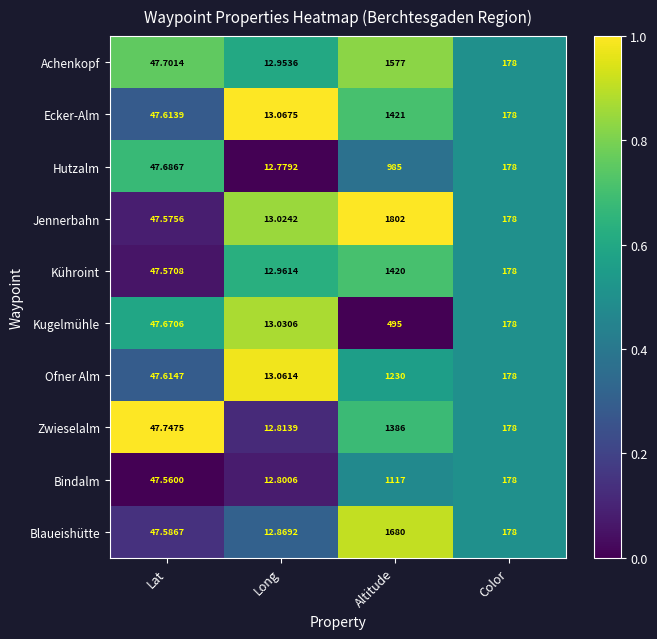

At which label does Achenkopf first exceed 178?

Altitude